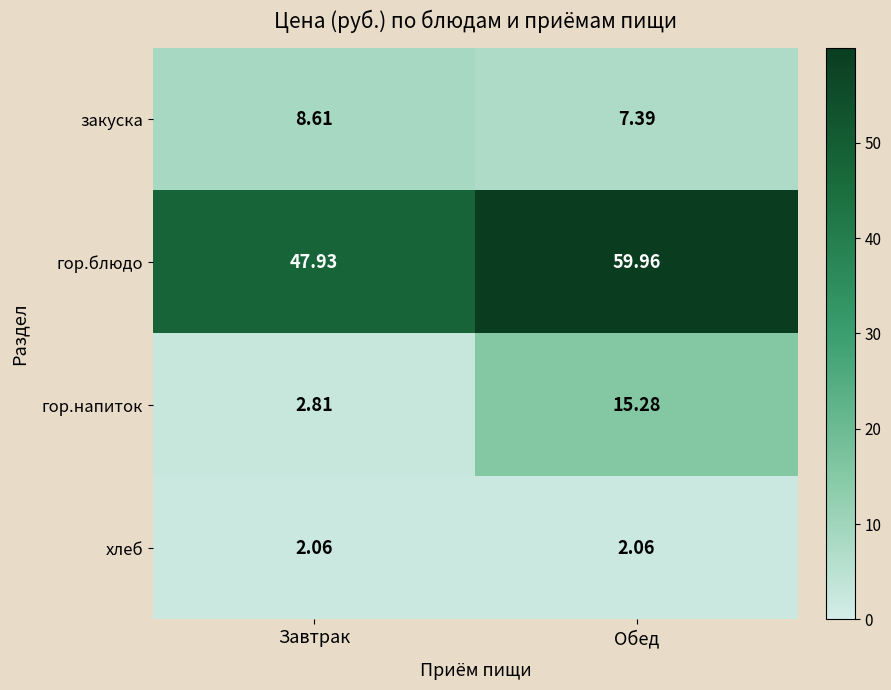

Rank the series by their maximum value, from highest to lowest.

гор.блюдо, гор.напиток, закуска, хлеб